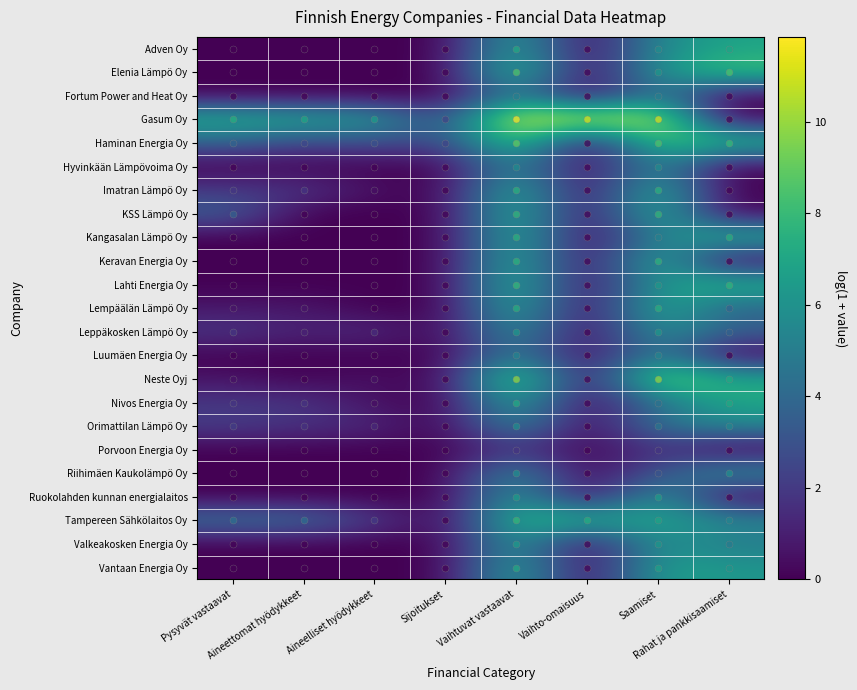

At how many categories does at least one series exceed 2?

8